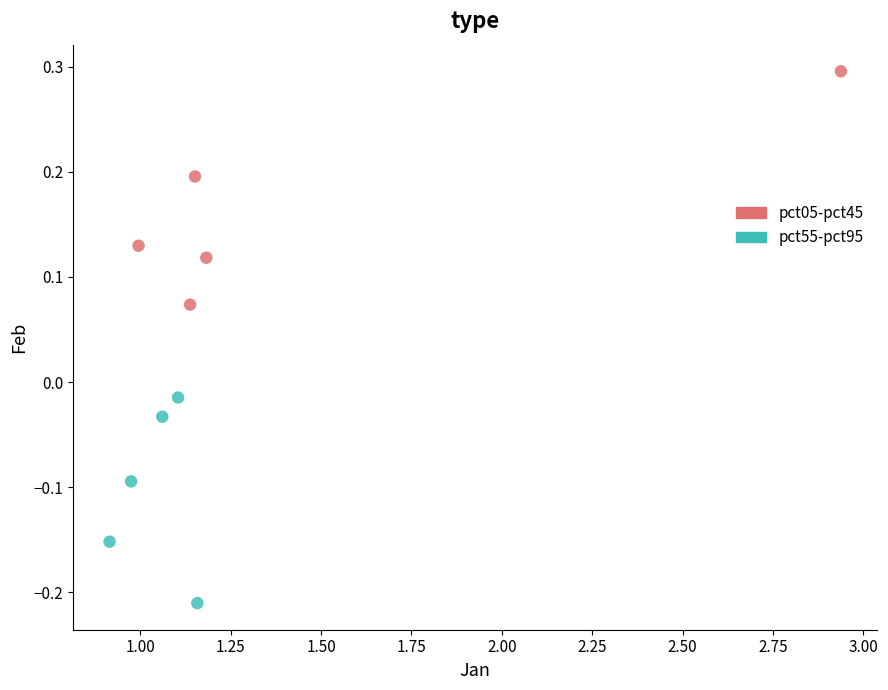

What are all the series names shown in the legend?

pct05-pct45, pct55-pct95